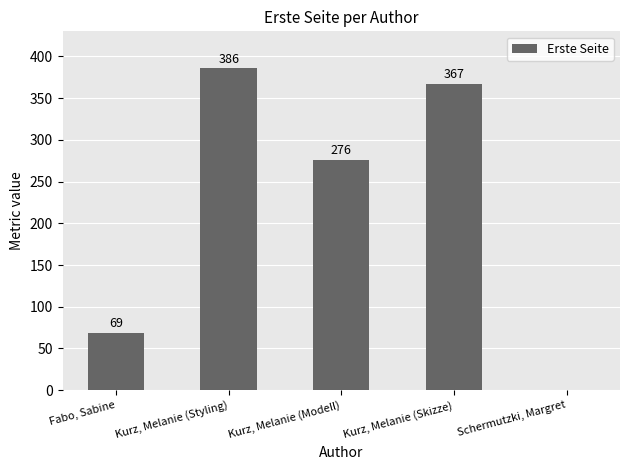

Reading left to right, list all the values displayed in this chart.

Fabo, Sabine=69	Kurz, Melanie (Styling)=386	Kurz, Melanie (Modell)=276	Kurz, Melanie (Skizze)=367	Schermutzki, Margret=0